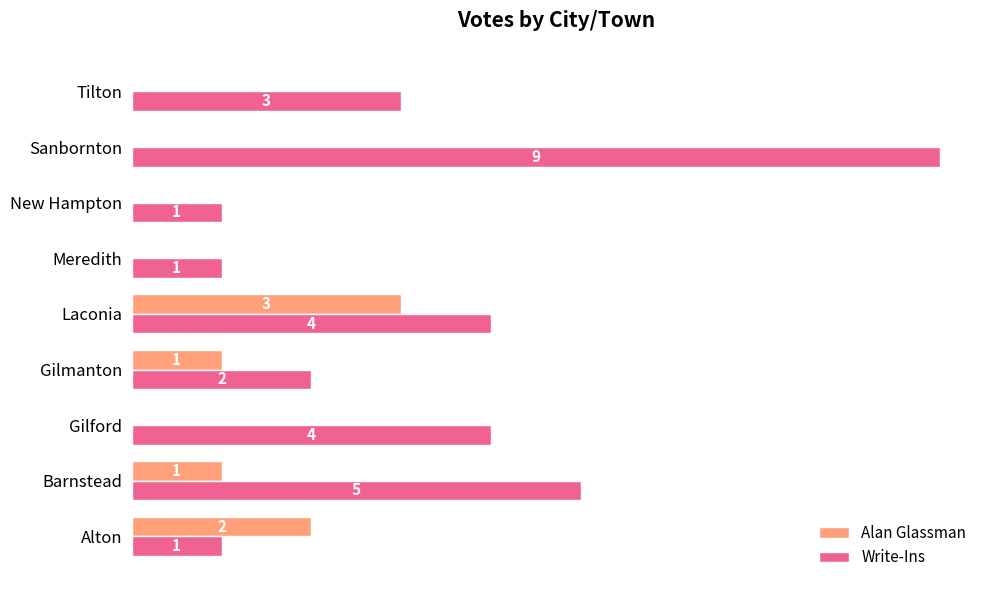

At which category is the sum across all series the highest?

Sanbornton